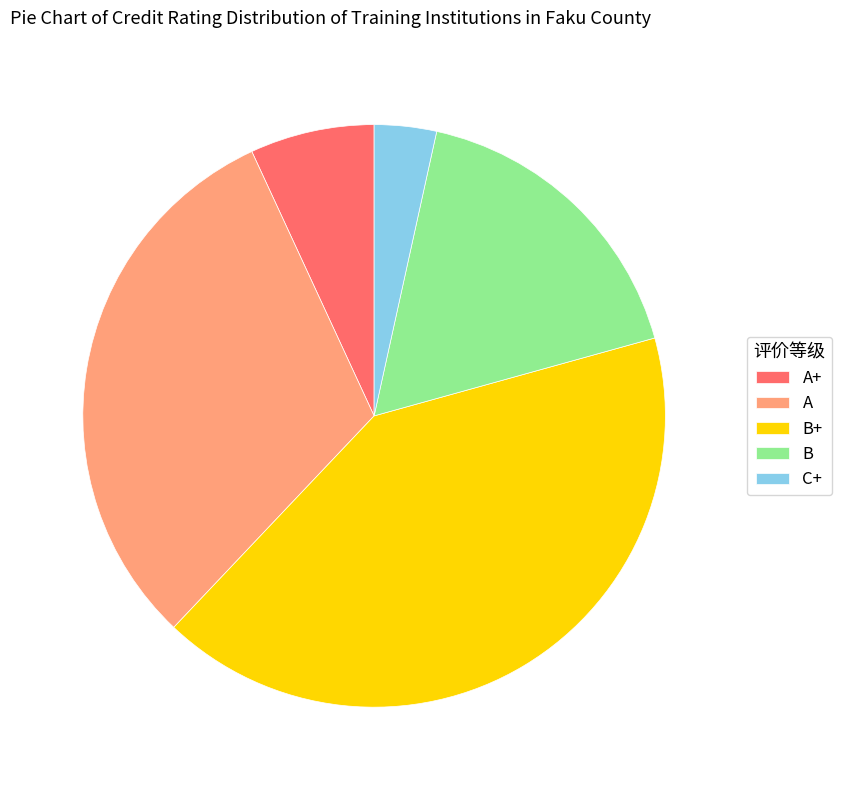

Rank the categories by value from highest to lowest.

B+, A, B, A+, C+